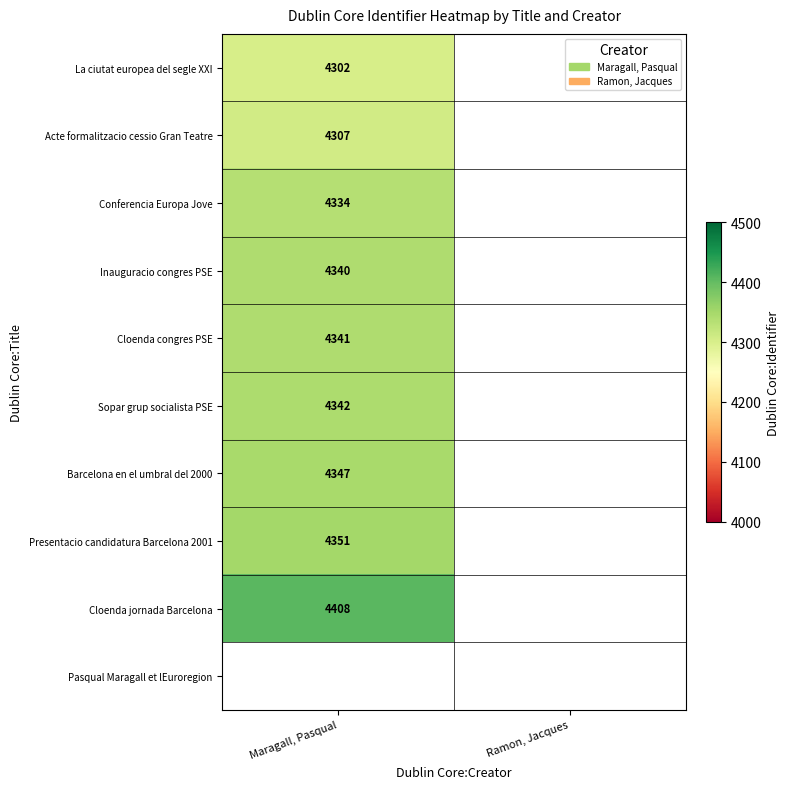

Is it true that Inauguracio congres PSE equals 4340 at Maragall, Pasqual?

True